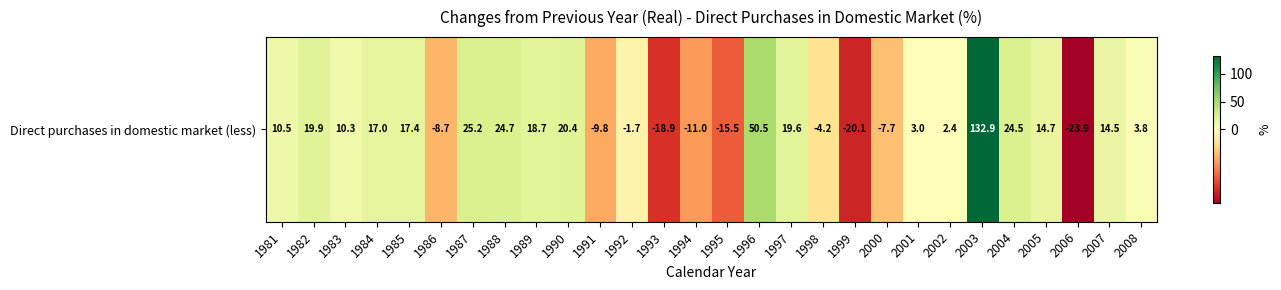

How many values are below 10?

13